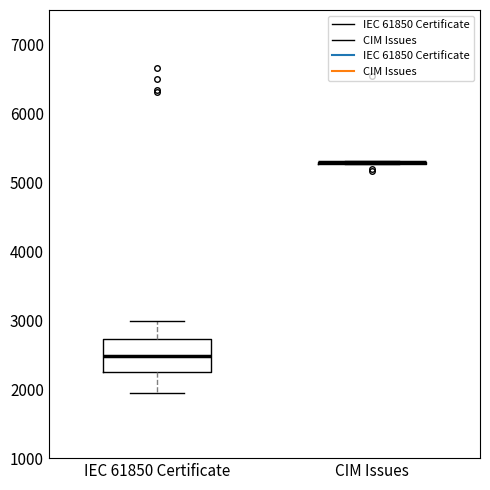

Reading left to right, transcribe this box plot: for each box, give where its median line is, the range the box spans, and where its two whiskers end, as read against the y-axis. The values are not printed on the chart, so give them approximately, as read against the axis.

IEC 61850 Certificate: median 2500, box 2200 to 2700, whiskers 1900 to 3000
CIM Issues: box collapsed to a line at 5300, whiskers 5300 to 5300